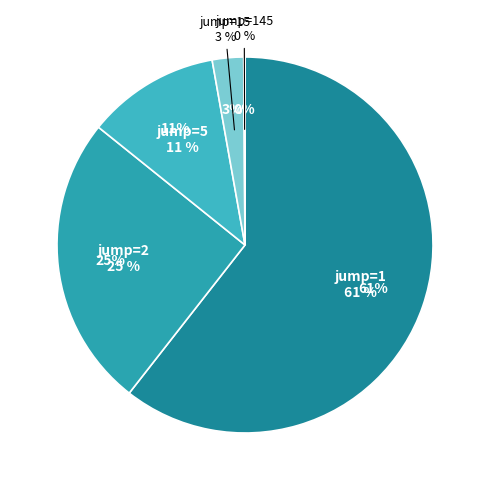

Is there a majority slice in this chart?

Yes